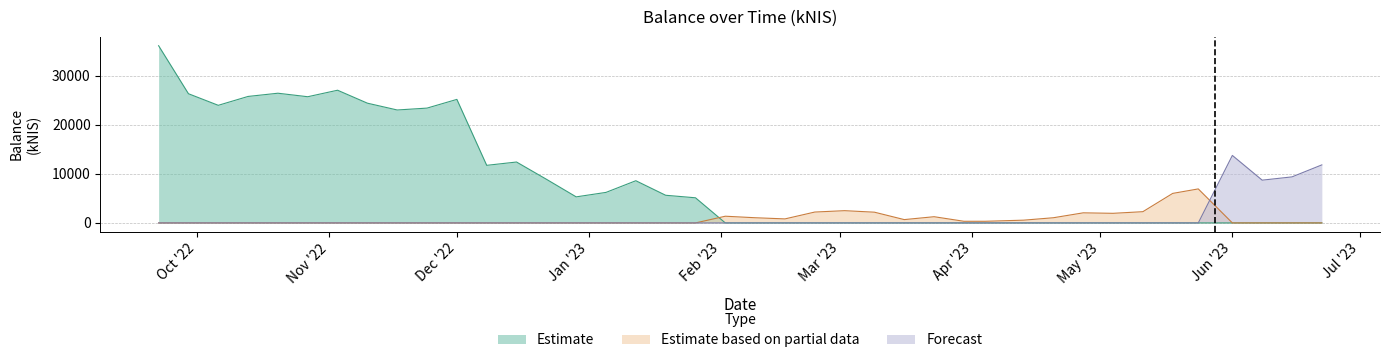

Reading left to right, transcribe all the data shown in this chart.

Estimate: 36119.8	26335.8	23972.3	25782.7	26437.8	25722.9	27048.2	24408.6	23020.5	23404.7	25179.5	11738.5	12413.2	8904.9	5311.3	6222.5	8600.9	5636.2	5122.6	0.0	0.0	0.0	0.0	0.0	0.0	0.0	0.0	0.0	0.0	0.0	0.0	0.0	0.0	0.0	0.0	0.0	0.0	0.0	0.0	0.0
Estimate based on partial data: 0.0	0.0	0.0	0.0	0.0	0.0	0.0	0.0	0.0	0.0	0.0	0.0	0.0	0.0	0.0	0.0	0.0	0.0	0.0	1365.5	1056.3	819.5	2217.0	2497.2	2188.4	676.3	1265.8	333.9	334.8	560.1	1056.5	2057.2	1957.8	2290.4	6017.5	6931.5	0.0	0.0	0.0	0.0
Forecast: 0.0	0.0	0.0	0.0	0.0	0.0	0.0	0.0	0.0	0.0	0.0	0.0	0.0	0.0	0.0	0.0	0.0	0.0	0.0	0.0	0.0	0.0	0.0	0.0	0.0	0.0	0.0	0.0	0.0	0.0	0.0	0.0	0.0	0.0	0.0	0.0	13756.3	8716.8	9384.1	11828.5